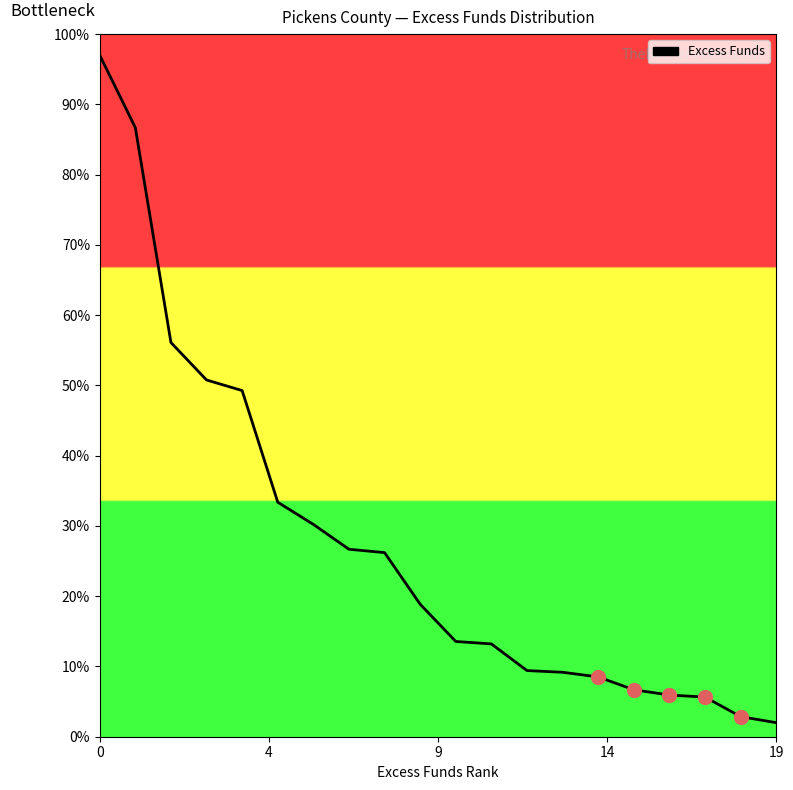

What is the difference between the maximum and minimum values?

95.0